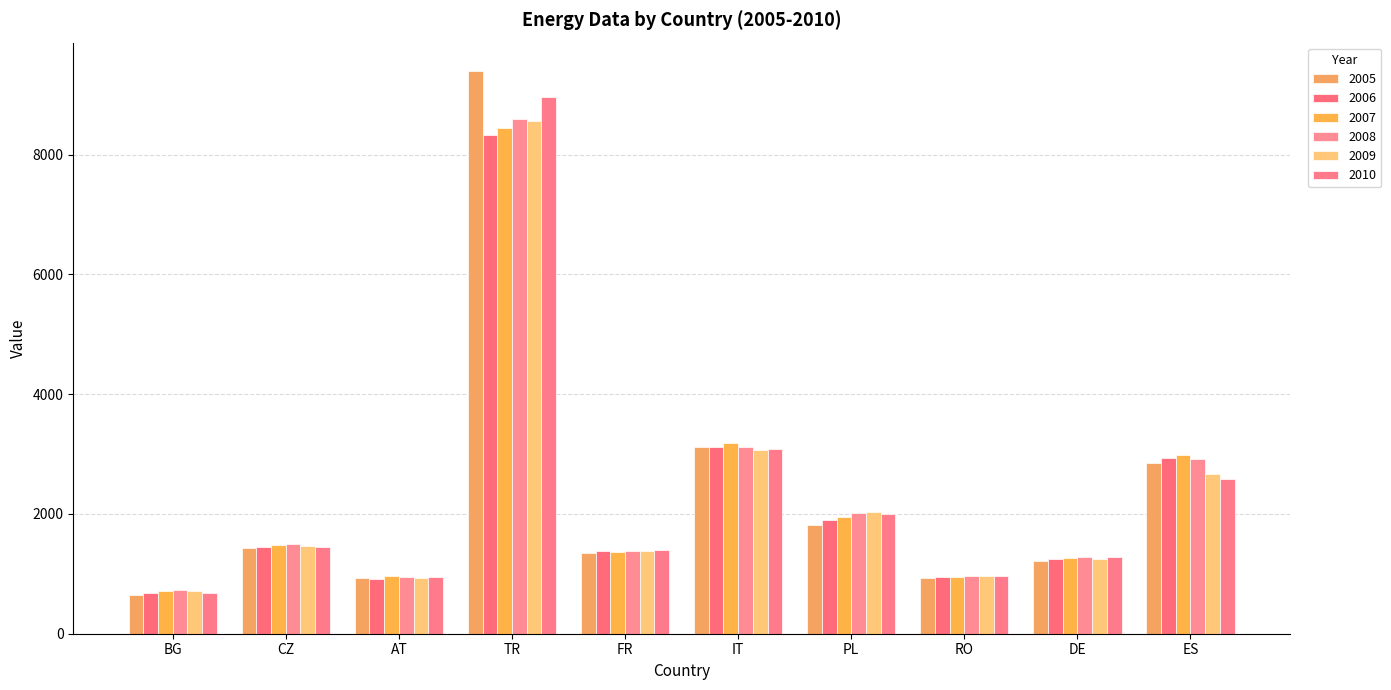

What is the value of the 2007 bar at the 10th from the left?

2987.7